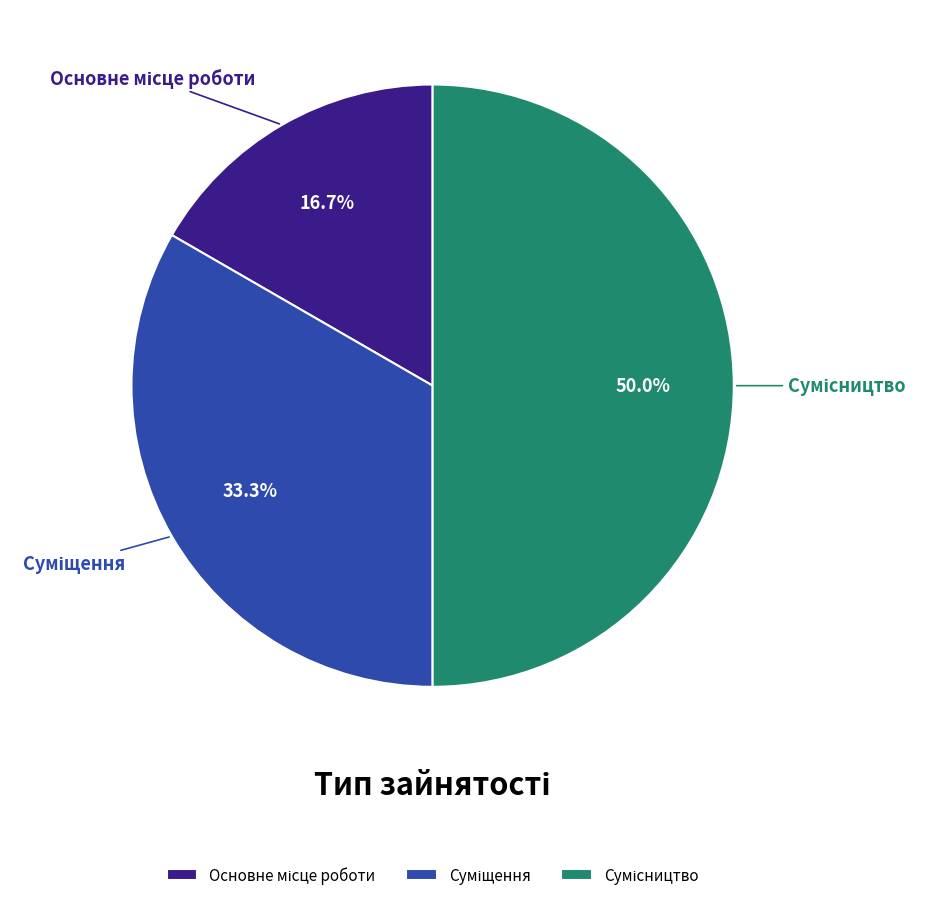

Which has a higher value, Сумісництво or Суміщення?

Сумісництво